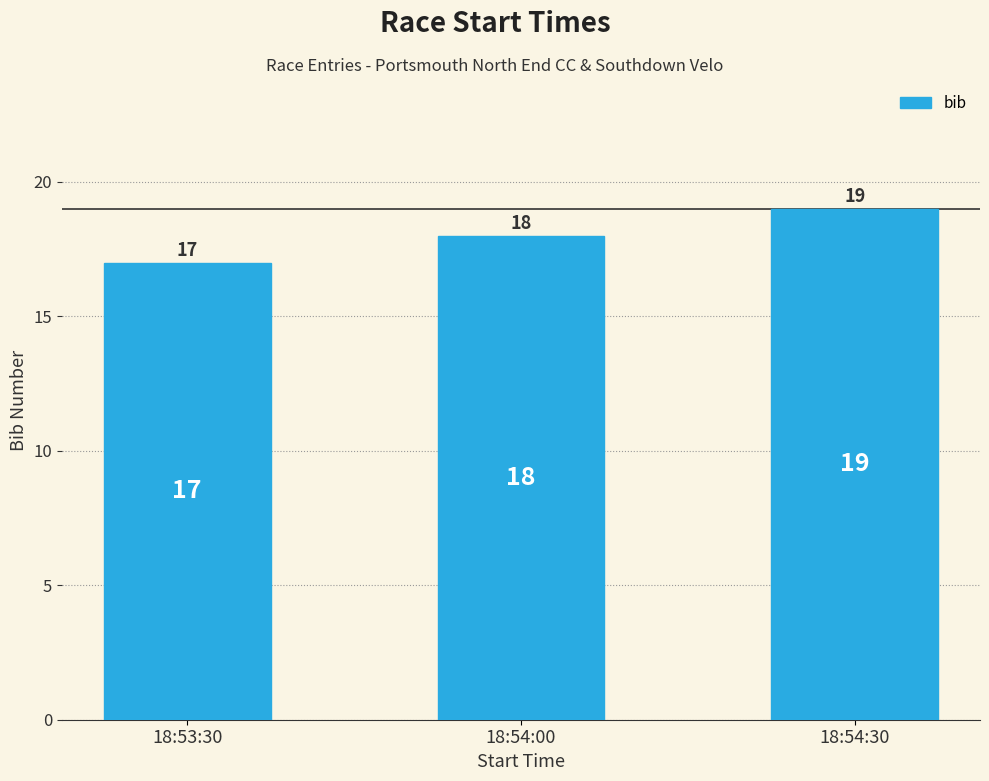

Which category has the lowest value across all series?

18:53:30